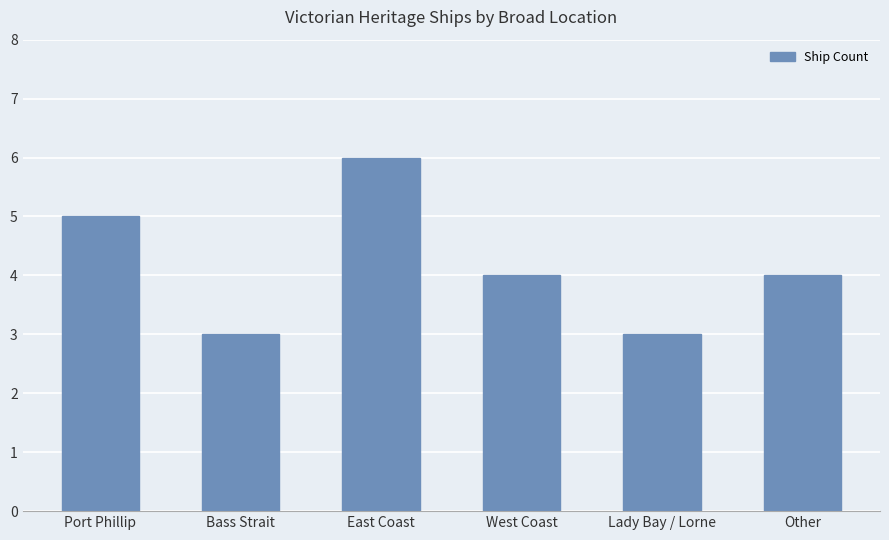

Read the value at Lady Bay / Lorne.

3